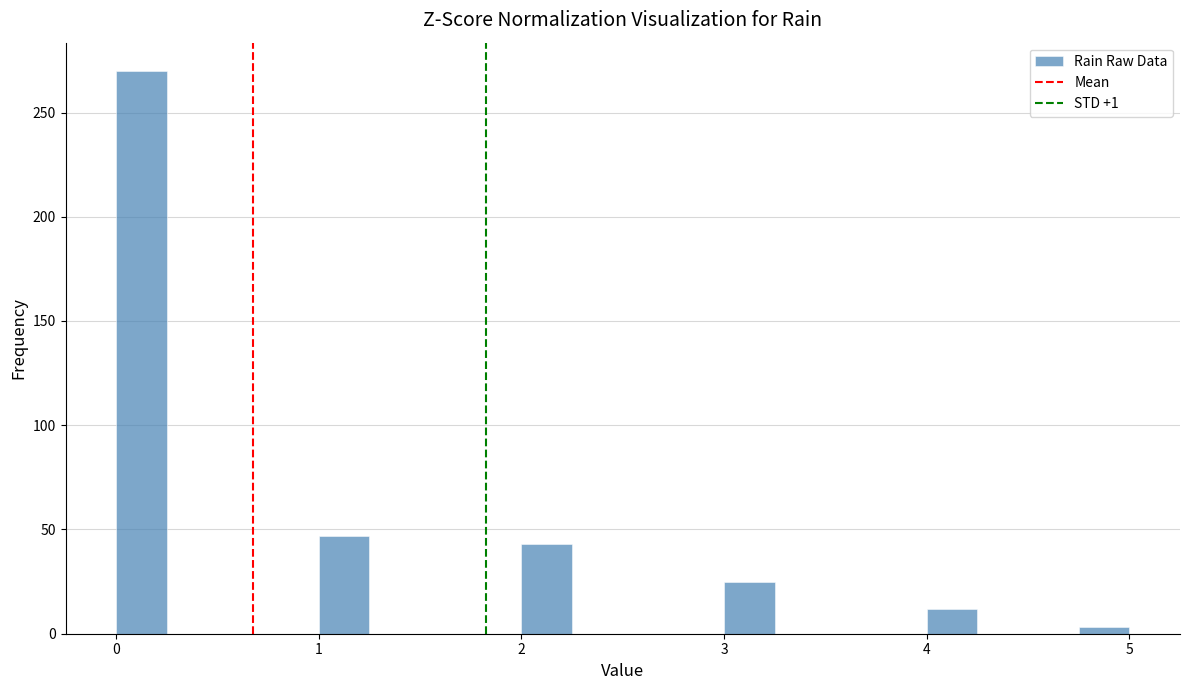

Around what value on the x-axis is the tallest bar? Give the approximate position of its centre, as read against the axis.

0.1